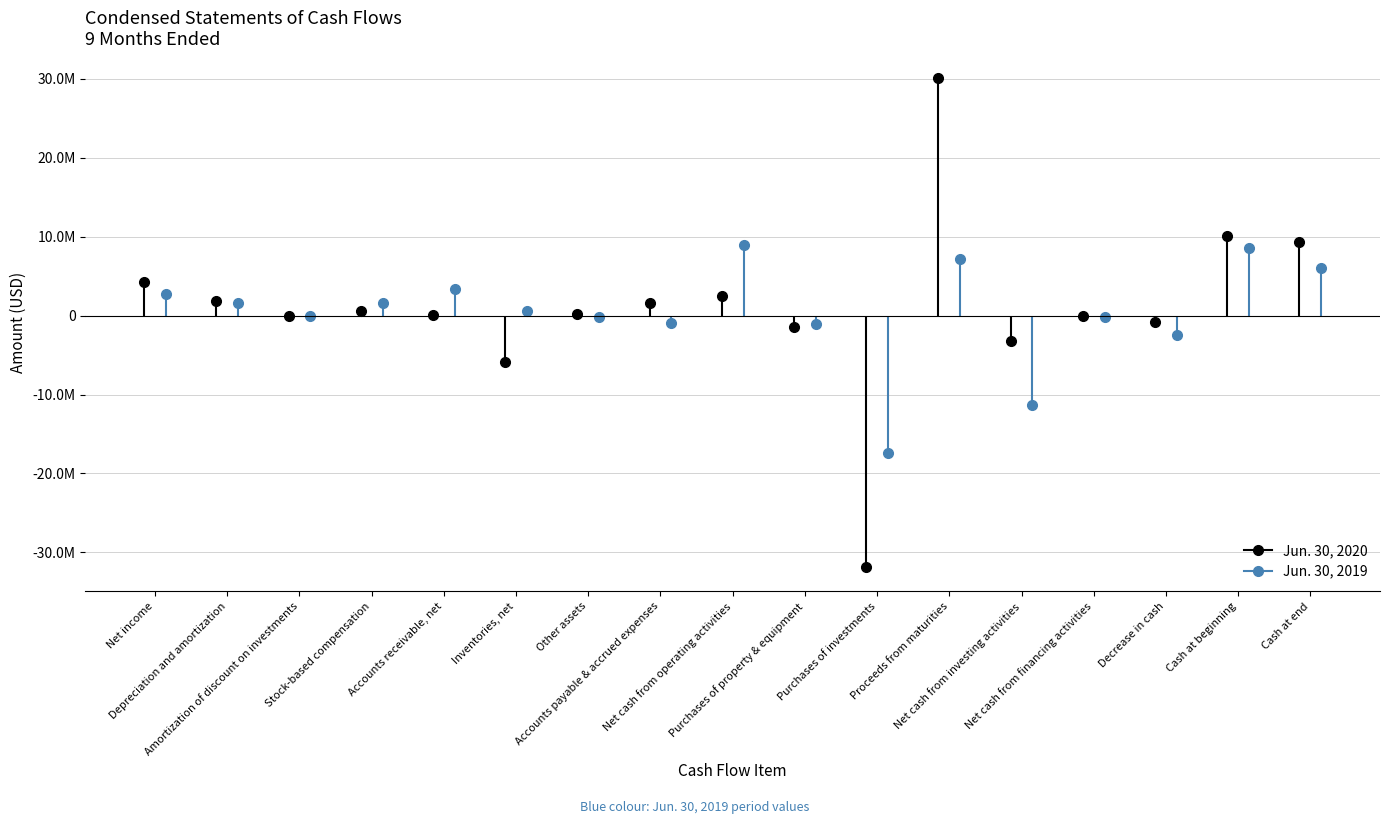

What is the difference between the Jun. 30, 2019 values at 16 and Jun. 30, 2019?

4417448